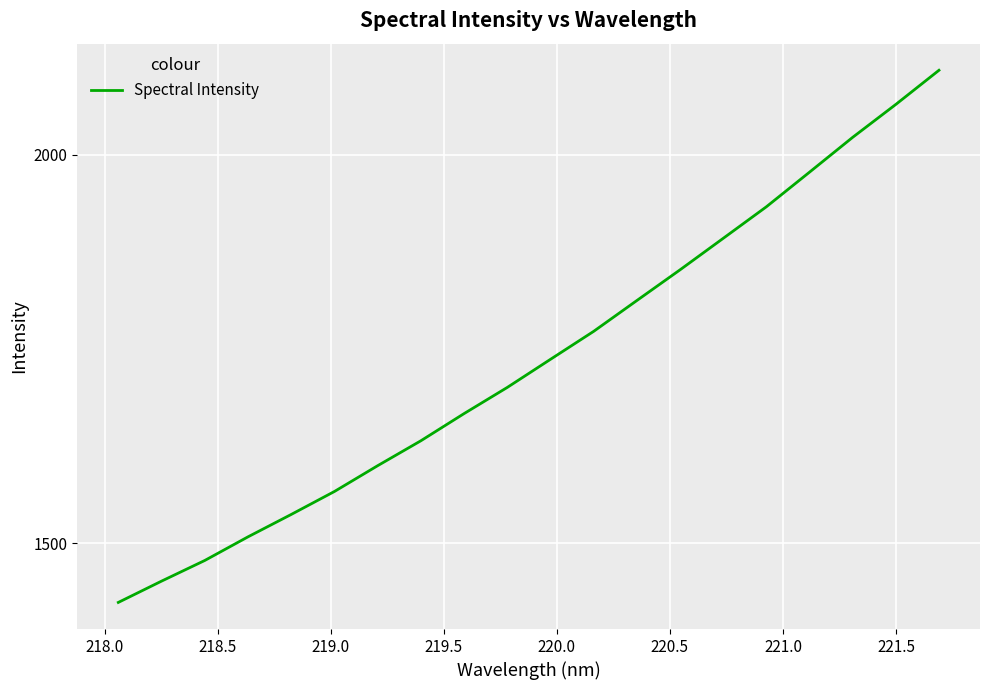

What is the sum of all values?

34735.7